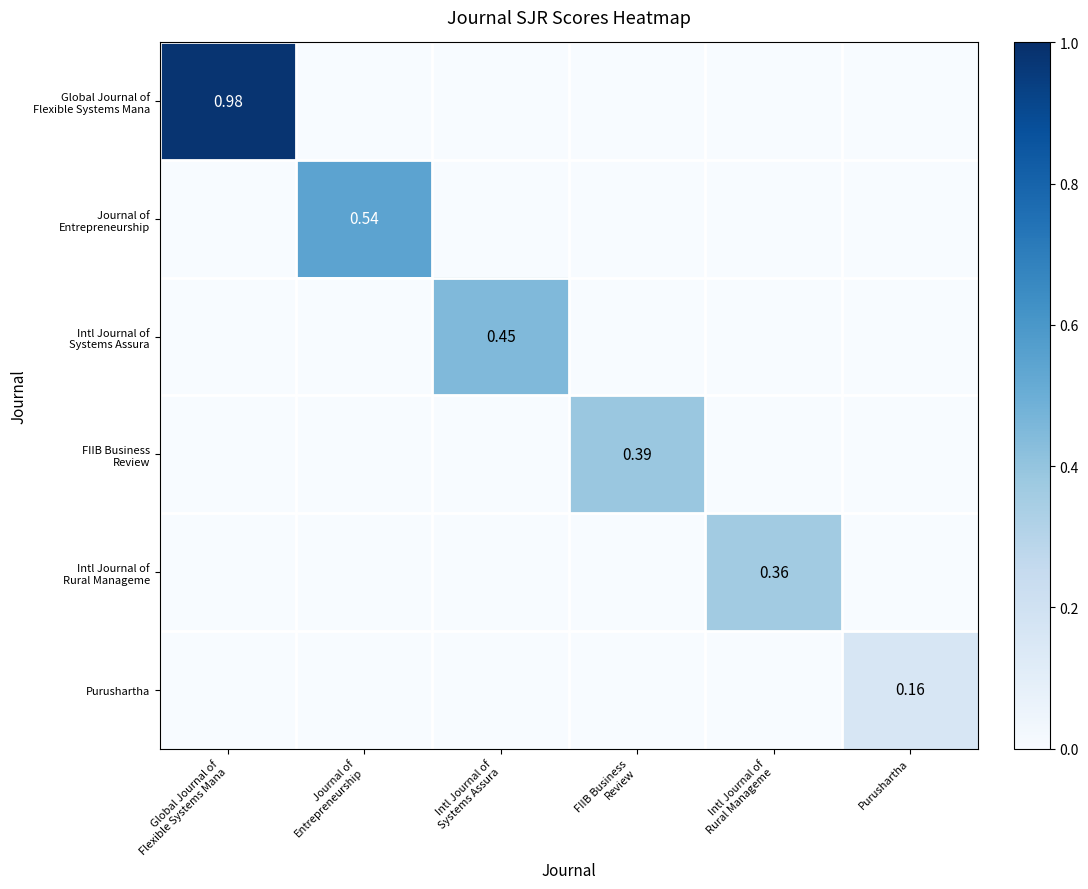

What is the total value across all series at Intl Journal of
Rural Manageme?

0.4